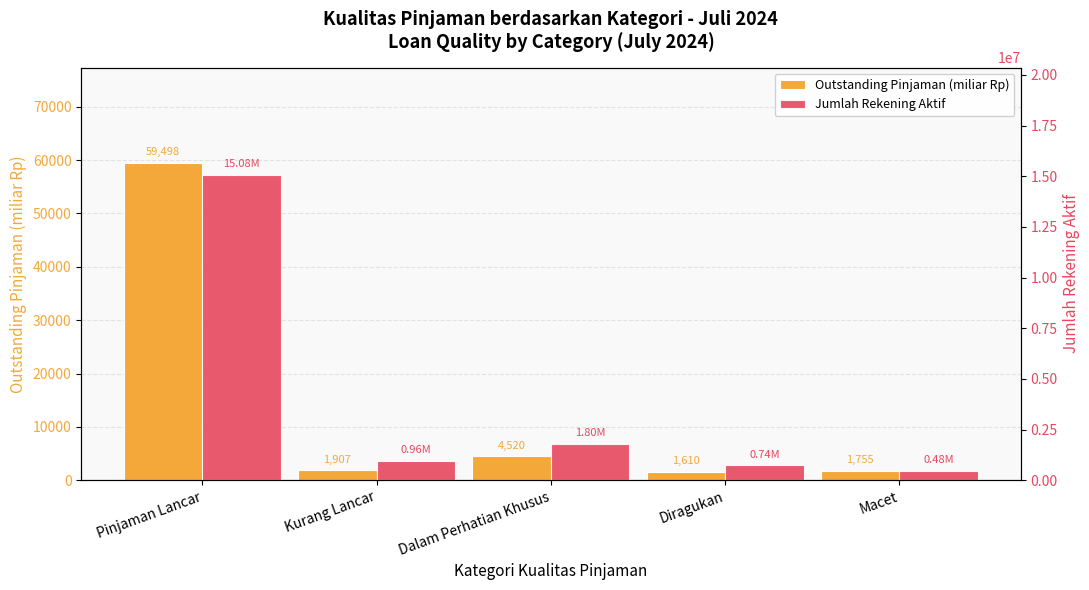

What is the label of the 5th bar from the left?

Macet